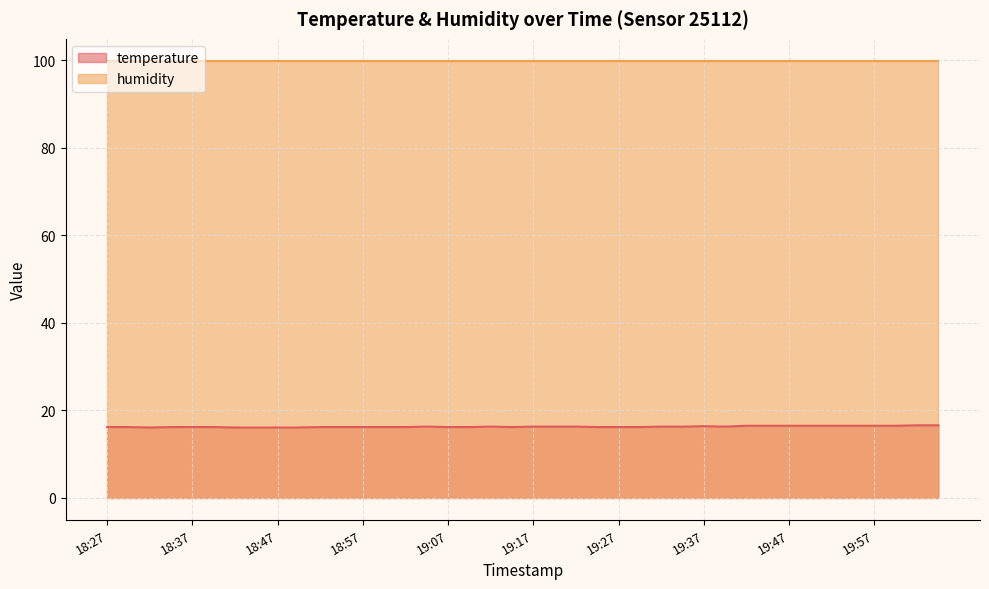

What is the total value across all series at 19:27?

116.1